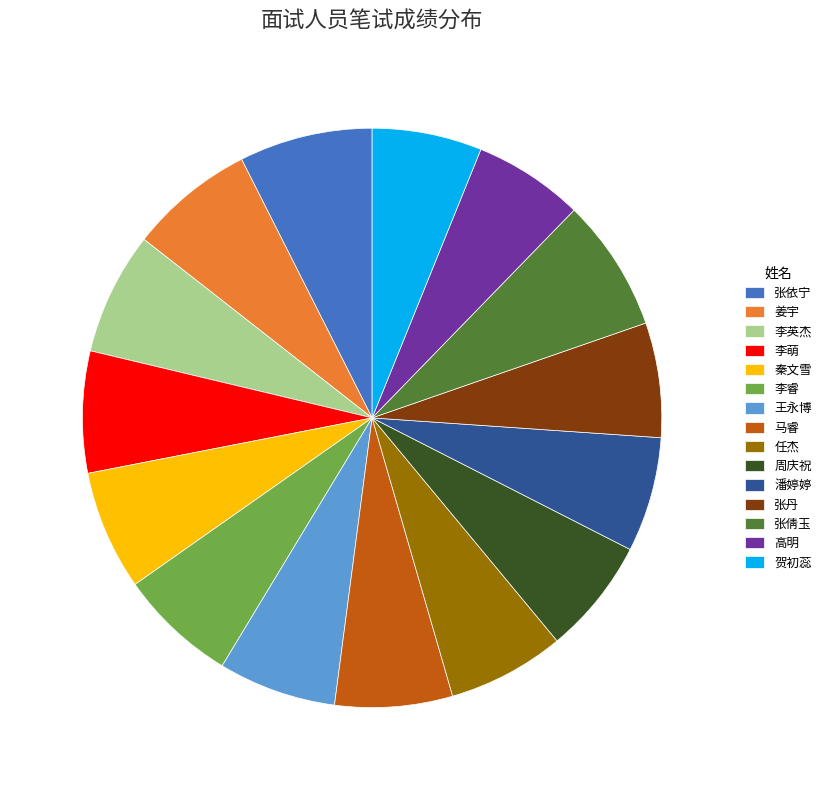

The 任杰 slice represents 1% of the pie. True or false?

False